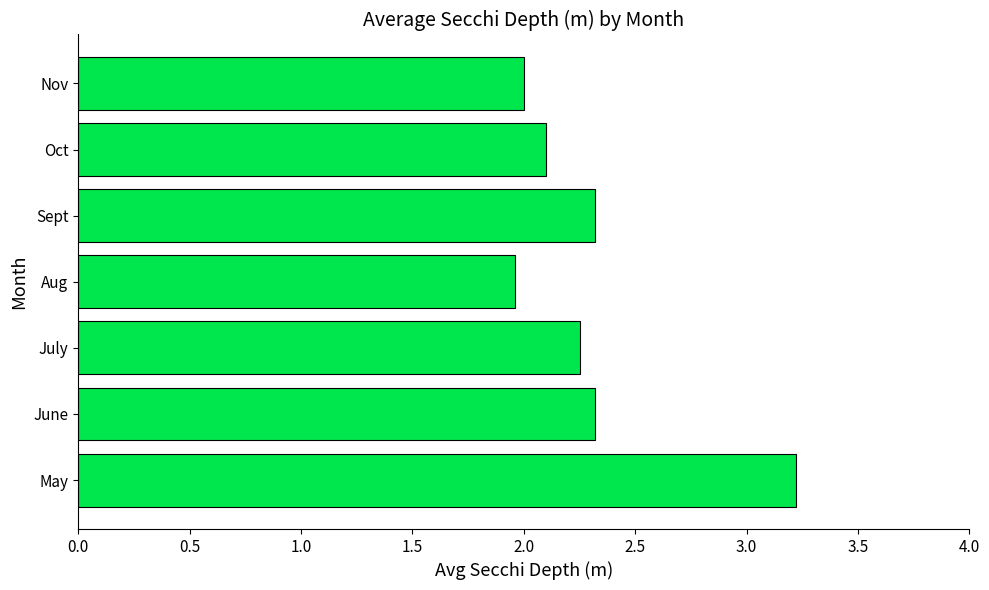

What is the difference between the maximum and minimum values?

1.3